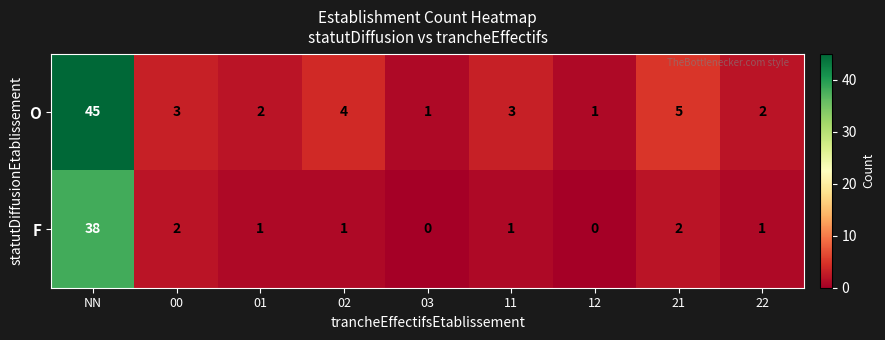

Where is O nearest to the value 23?

21